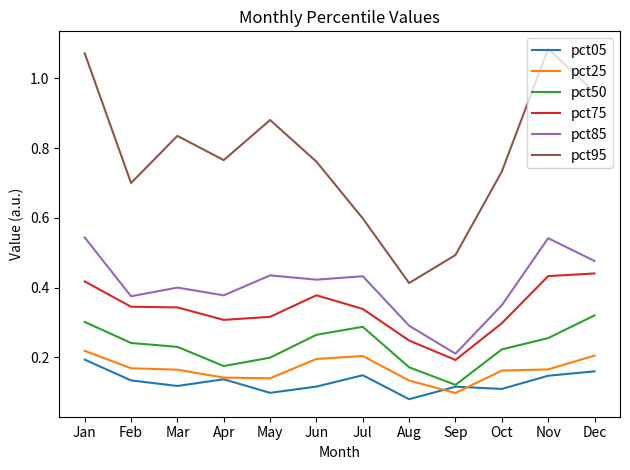

What is the spread (max minus min) of values at Oct?

0.6